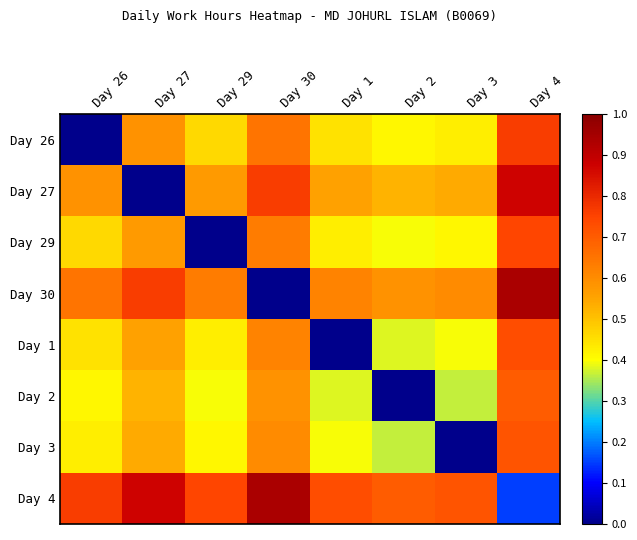

Count the number of data series in this chart.

8